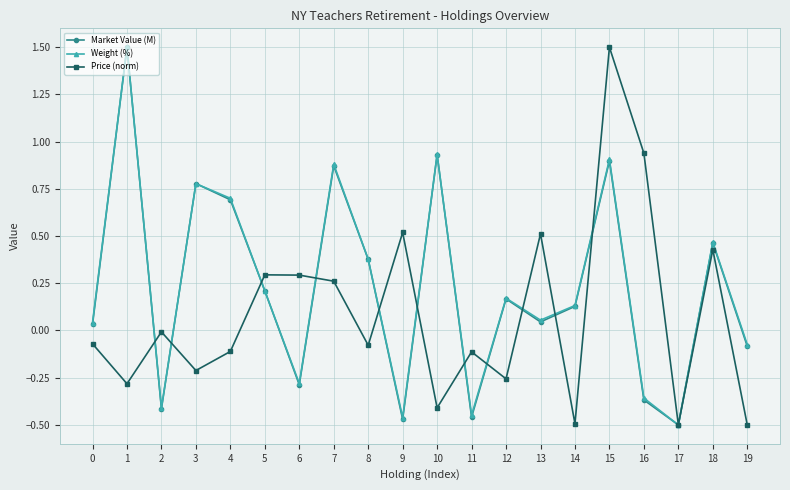

What is the total value across all series at 19?

-0.7